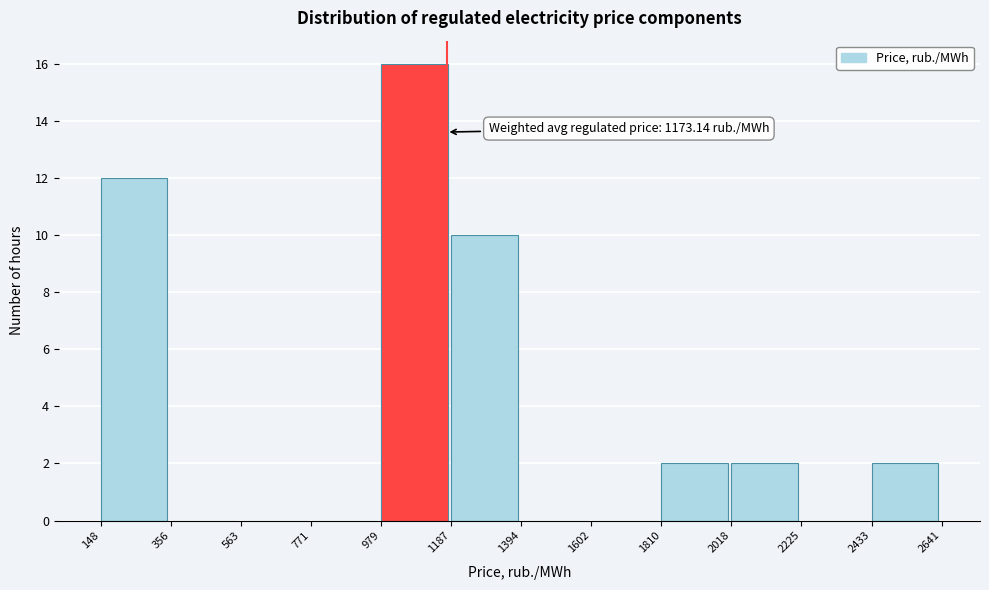

Over which range of the x-axis is the bar tallest?

979 to 1187